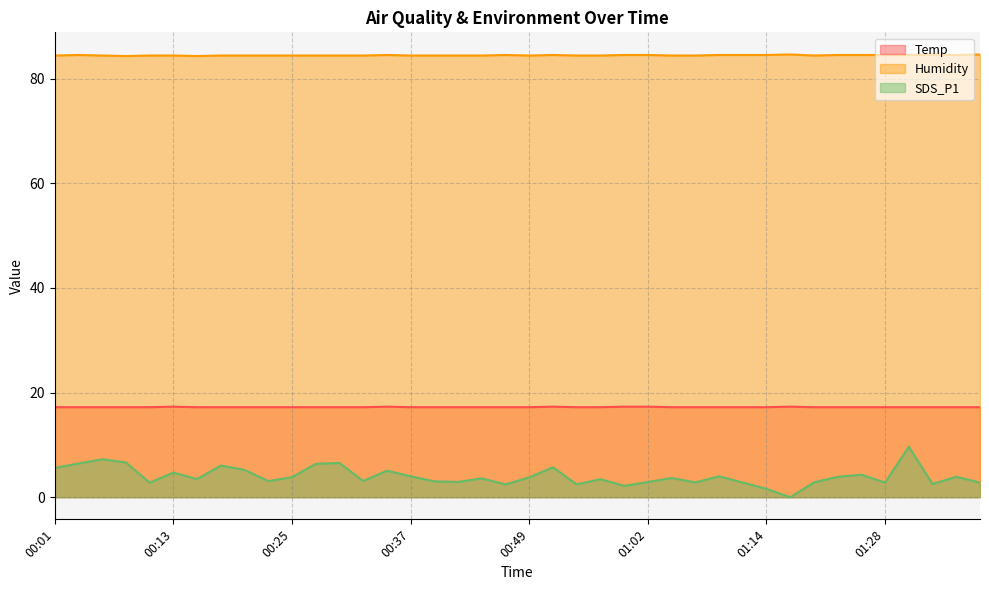

What is the difference between the maximum and minimum values in the Temp series?

0.1